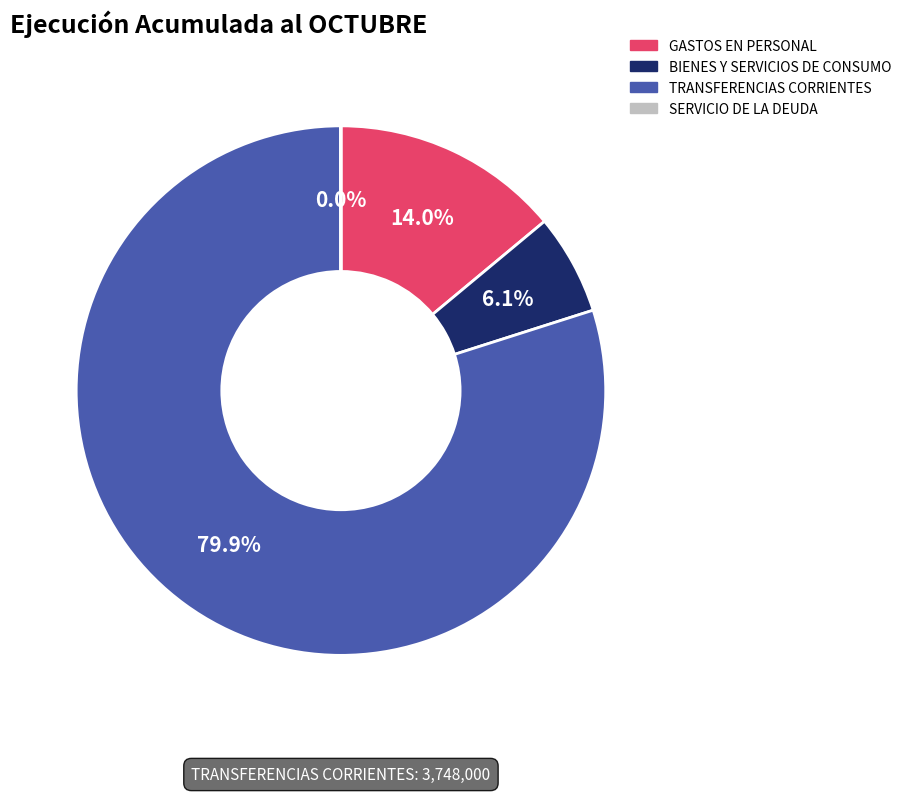

Is there any slice that represents more than half of the pie?

Yes